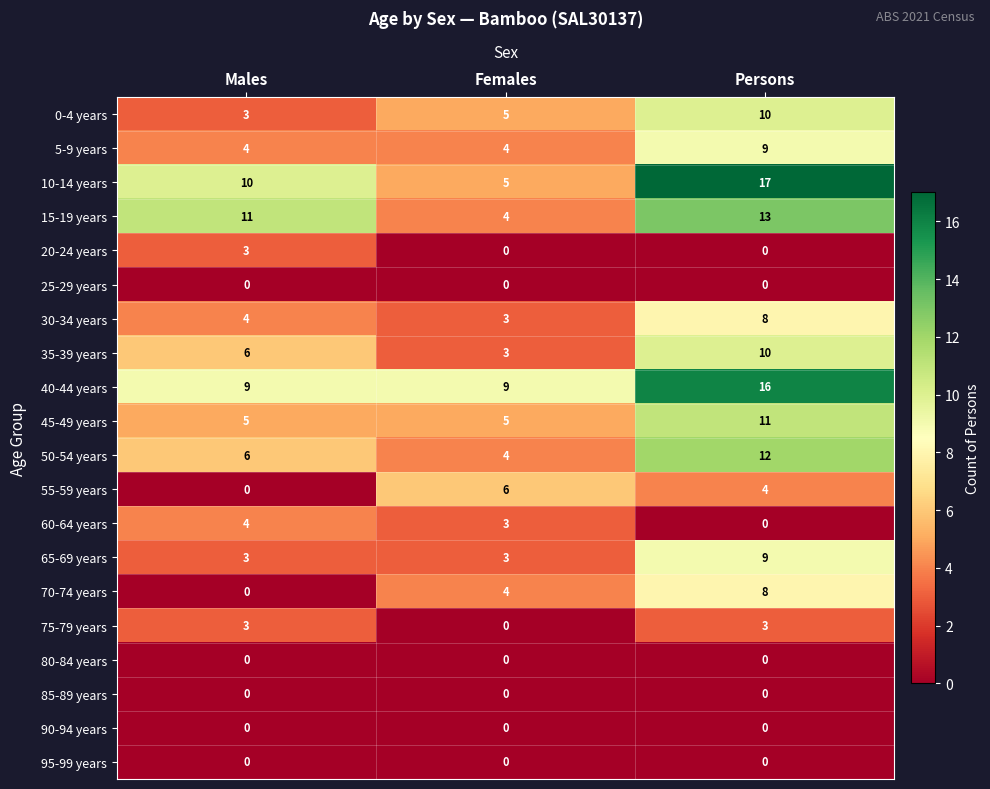

What is the difference between the maximum and minimum values in the 55-59 years series?

6